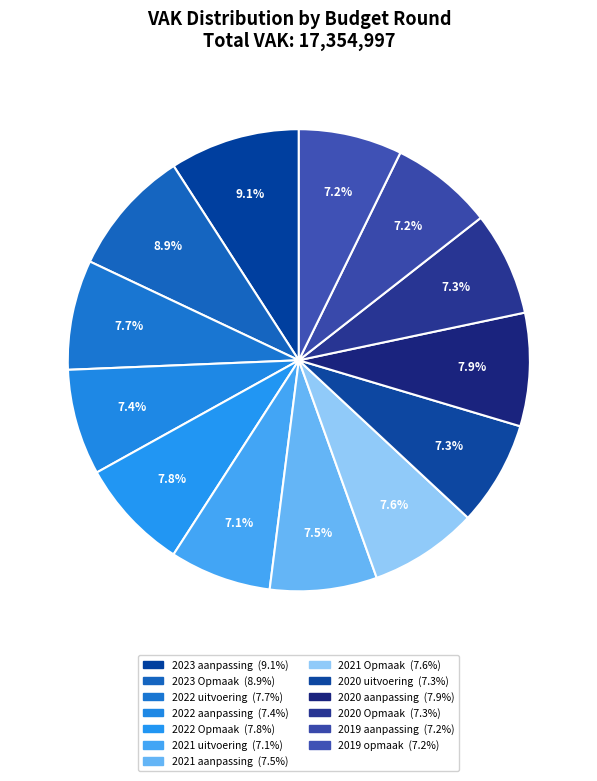

Count the number of slices in the pie.

13